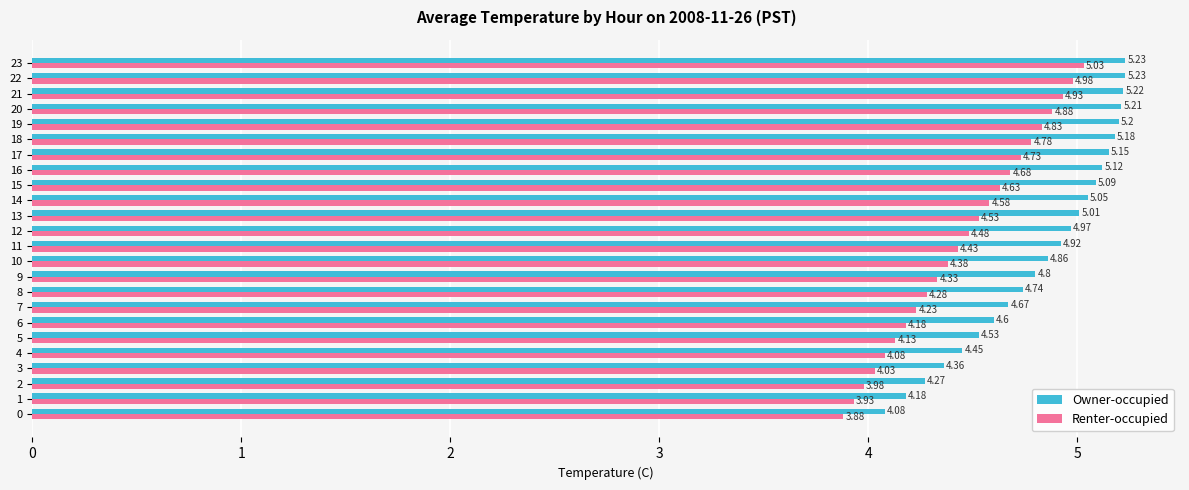

What is the total value across all series at 5?

8.7